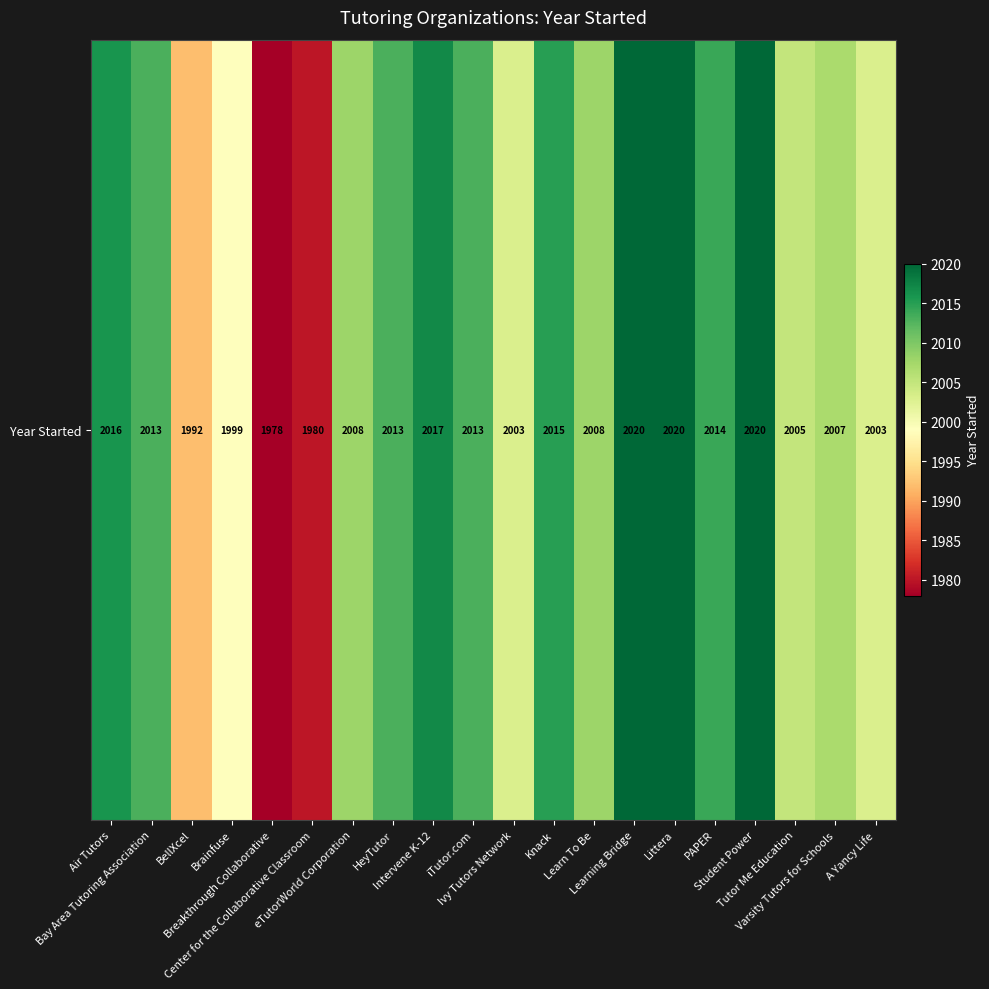

What is the difference between the maximum and minimum values?

42